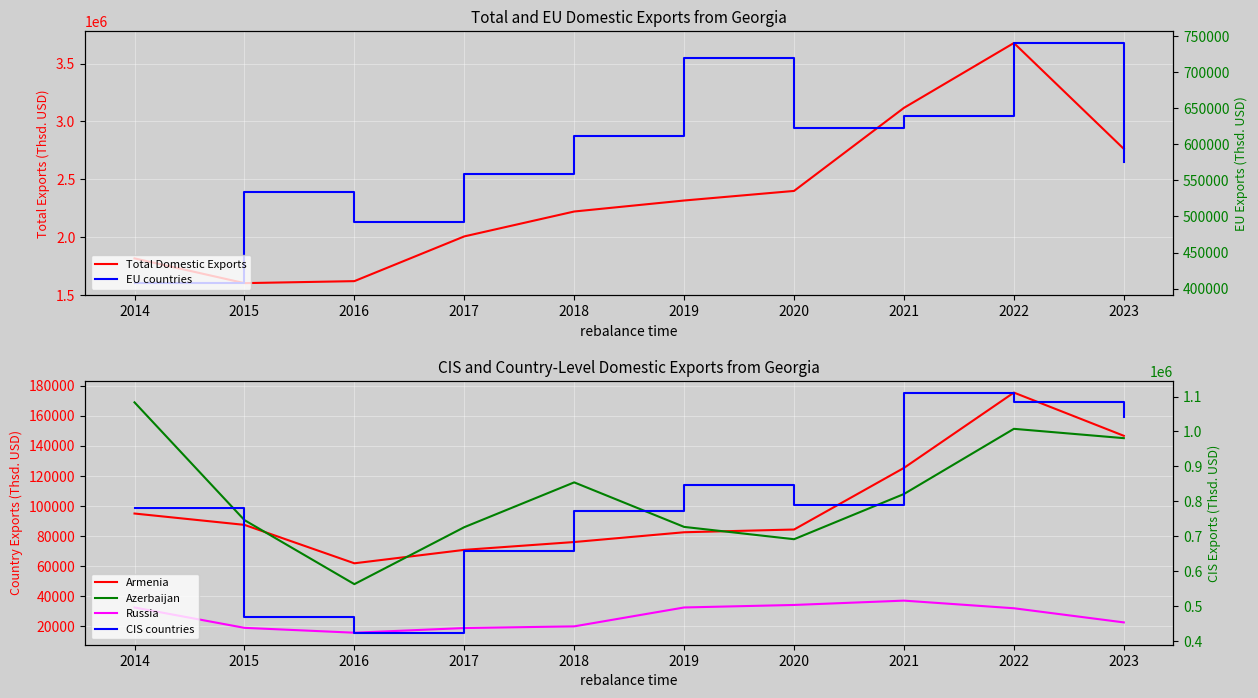

At which label does Armenia first exceed 87251?

2014